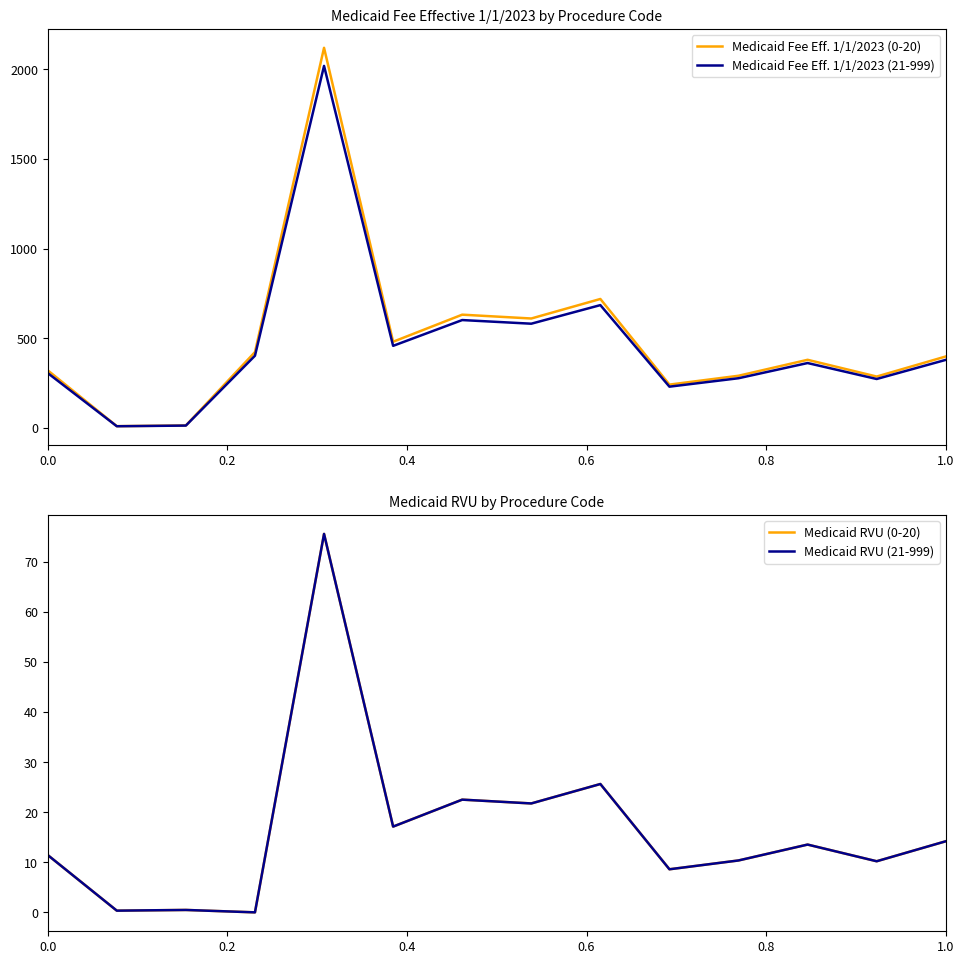

What are all the series names shown in the legend?

Medicaid Fee Eff. 1/1/2023 (0-20), Medicaid Fee Eff. 1/1/2023 (21-999), Medicaid RVU (0-20), Medicaid RVU (21-999)